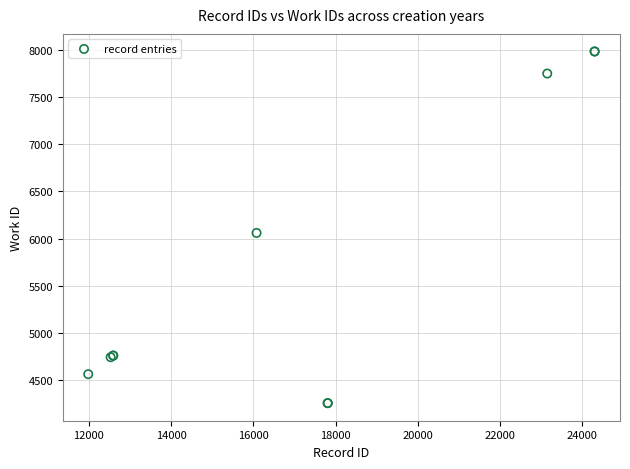

What Y value in the scatter plot is closest to 6120?

6061